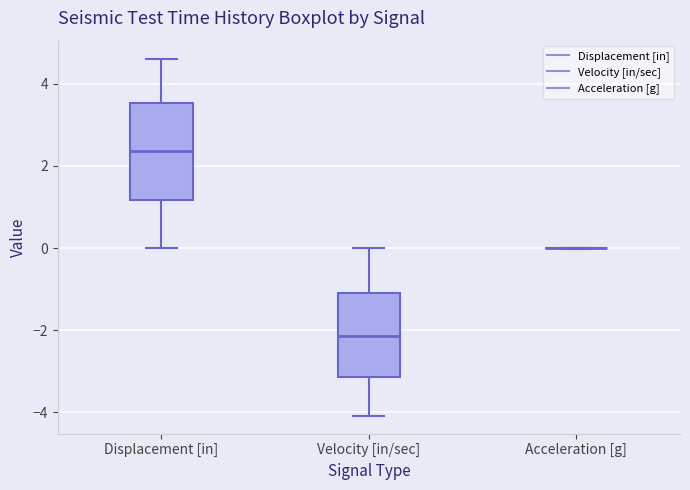

Where does the upper whisker of the box for Displacement [in] end on the y-axis? The values are not printed on the chart, so give them approximately, as read against the axis.

4.6